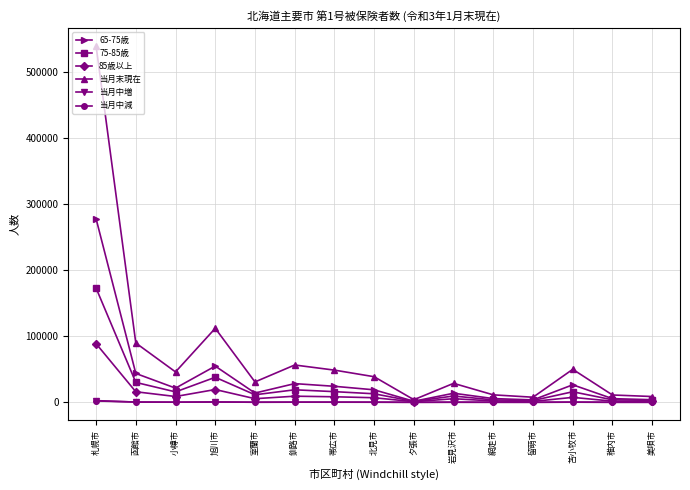

Is it true that 65-75歳 equals 43708 at 函館市?

True